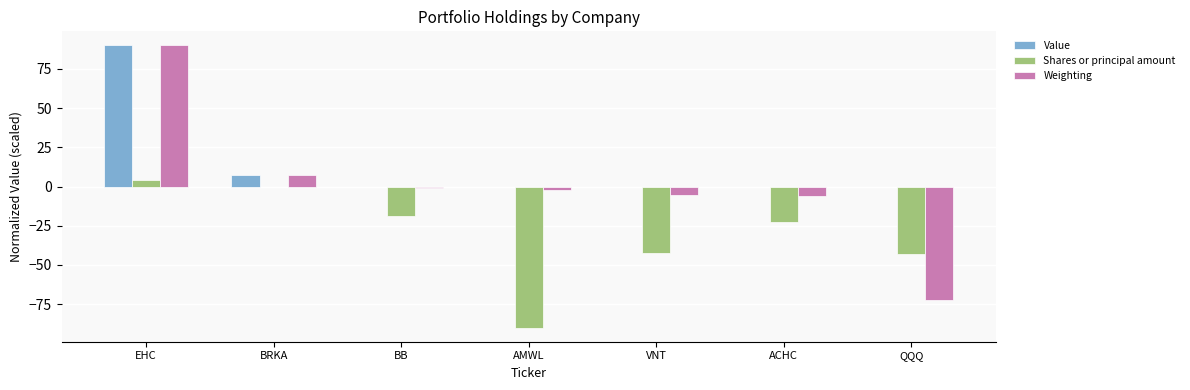

Between AMWL and QQQ, which series saw the biggest shift?

Weighting